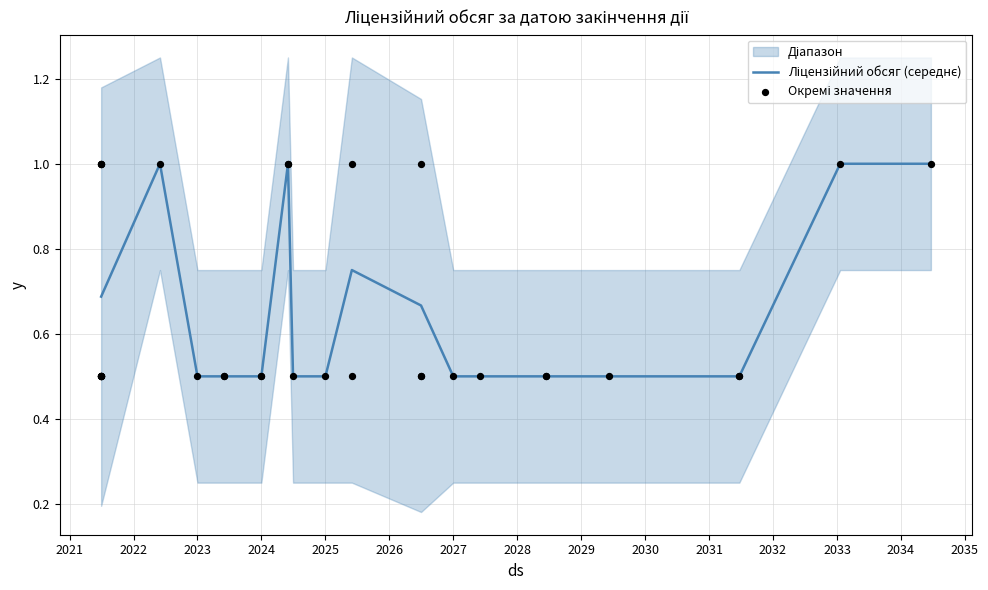

Between 2026 and 2031, which is larger?

2026